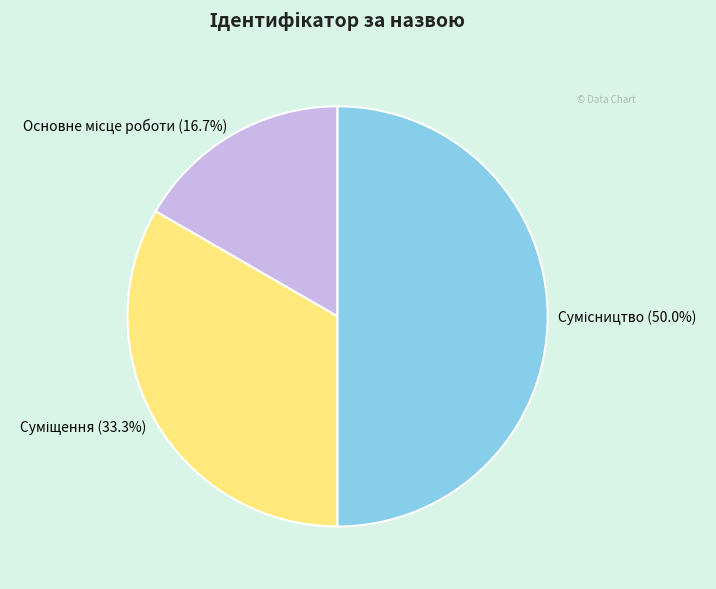

To the nearest percent, what is the average slice percentage?

33%